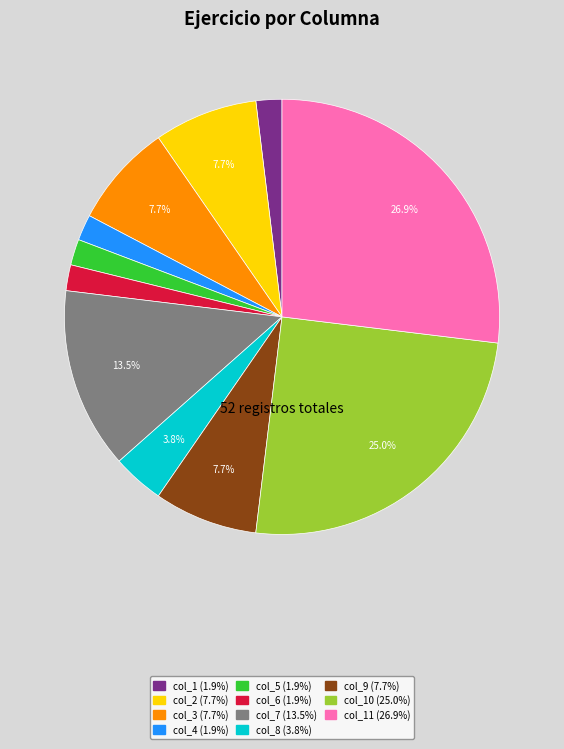

Between col_2 (7.7%) and col_10 (25.0%), which is larger?

col_10 (25.0%)